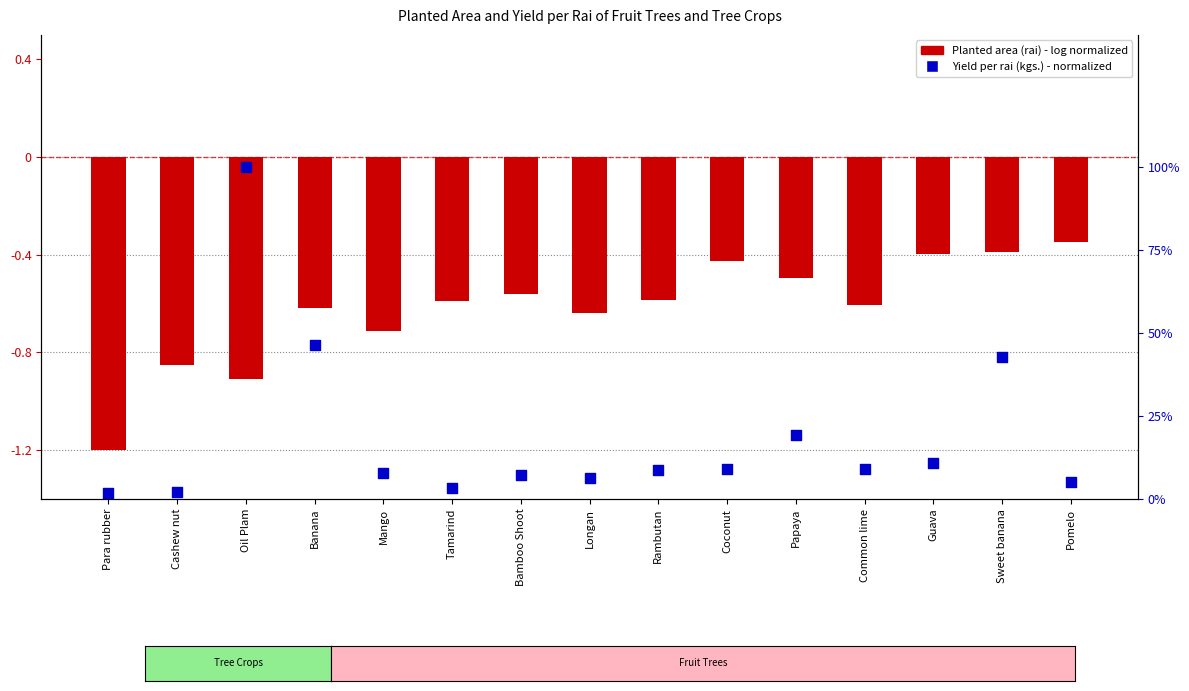

What are all the series names shown in the legend?

Planted area (rai), Yield per rai (kgs.)